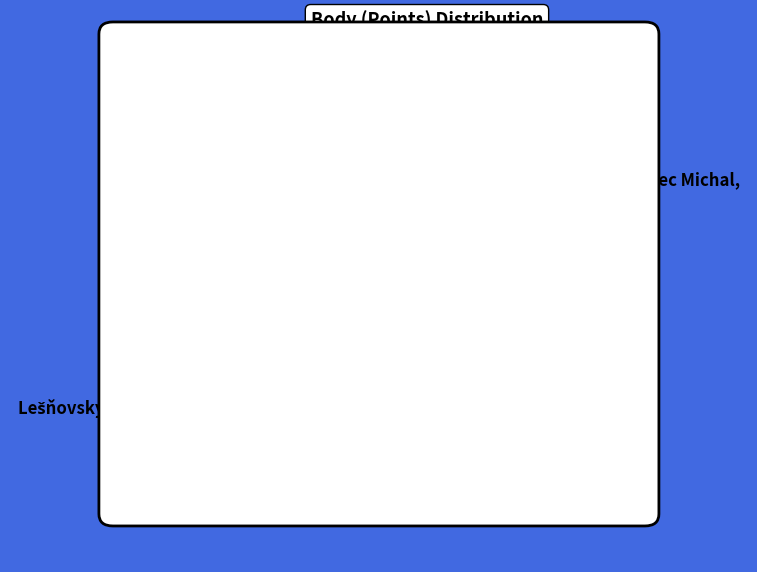

Is there any slice that represents more than half of the pie?

Yes